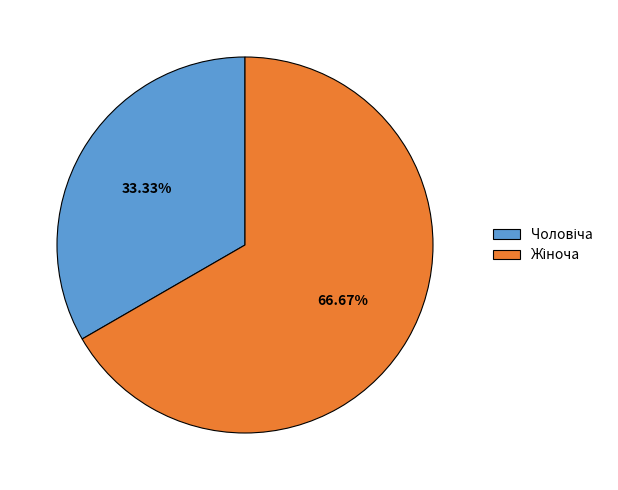

Count the number of slices in the pie.

2